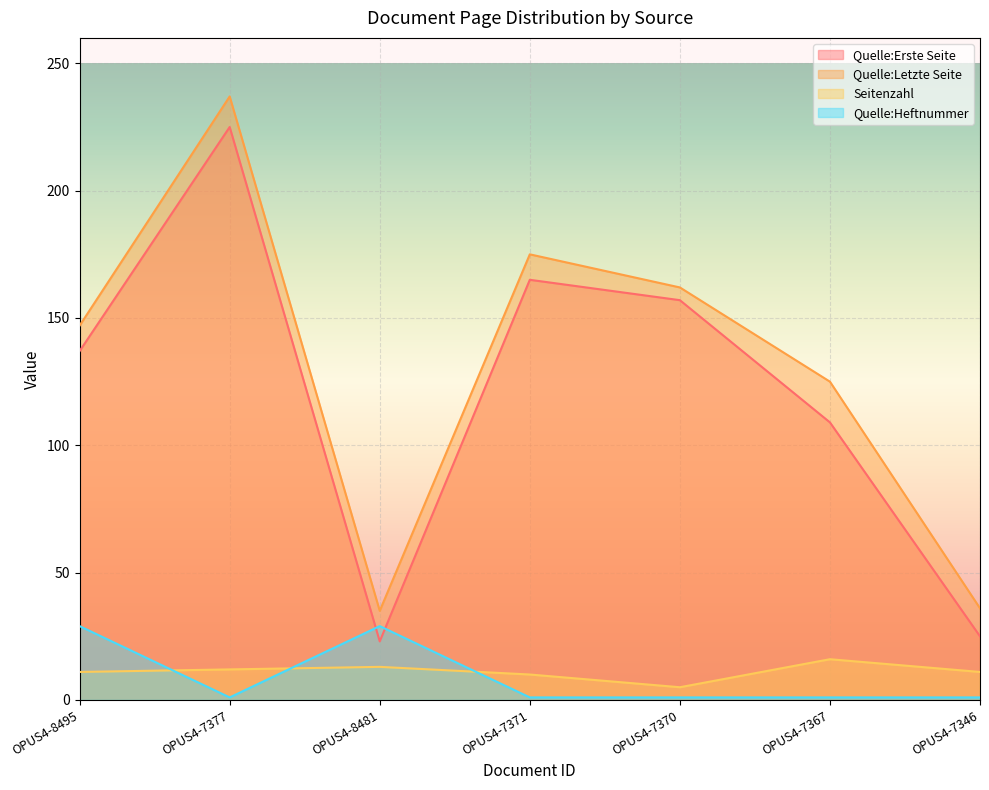

What is the maximum value shown in the chart?

237